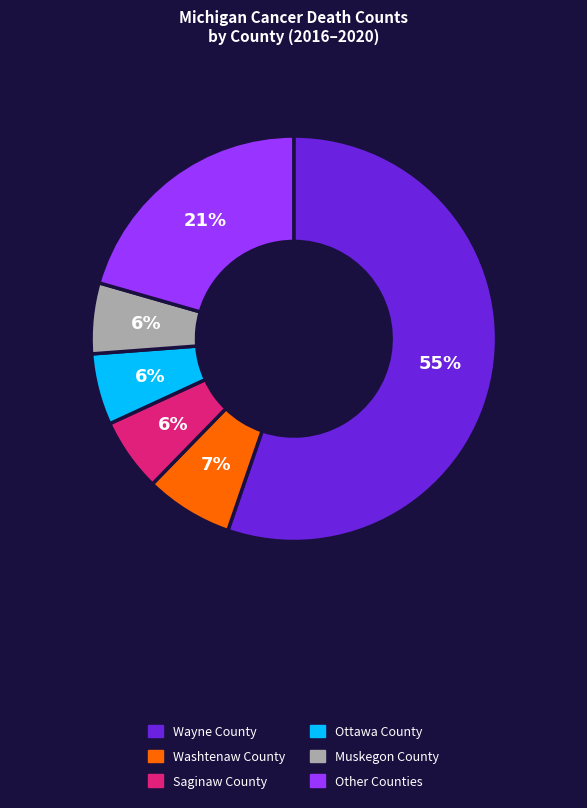

Does Wayne County represent more than half of the total?

Yes